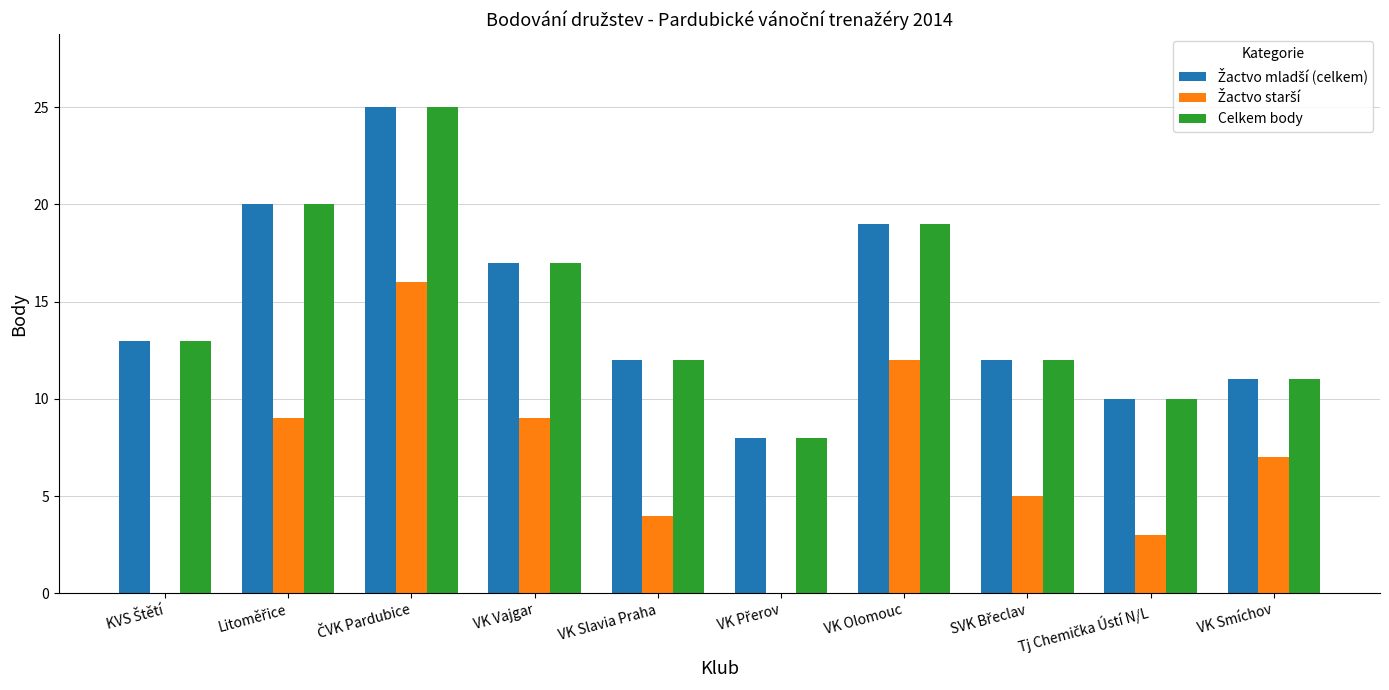

Are the bars grouped side by side (vs. stacked)?

Yes